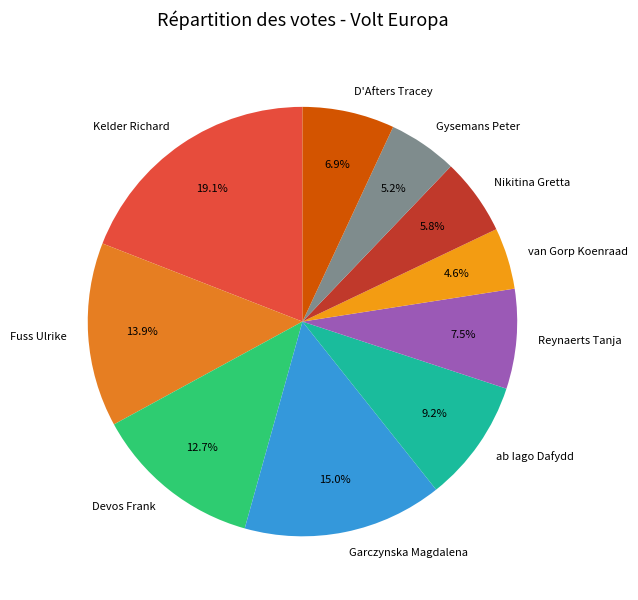

Is D'Afters Tracey the majority of the pie?

No